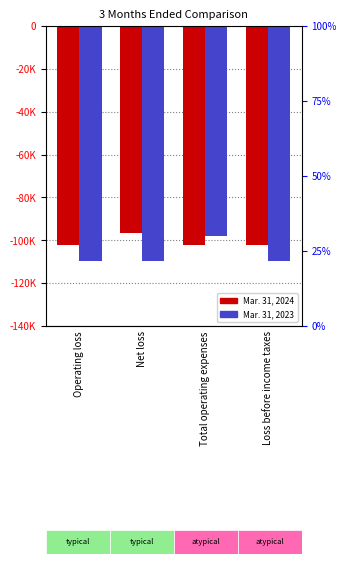

At which label does Mar. 31, 2024 reach its minimum?

Operating loss